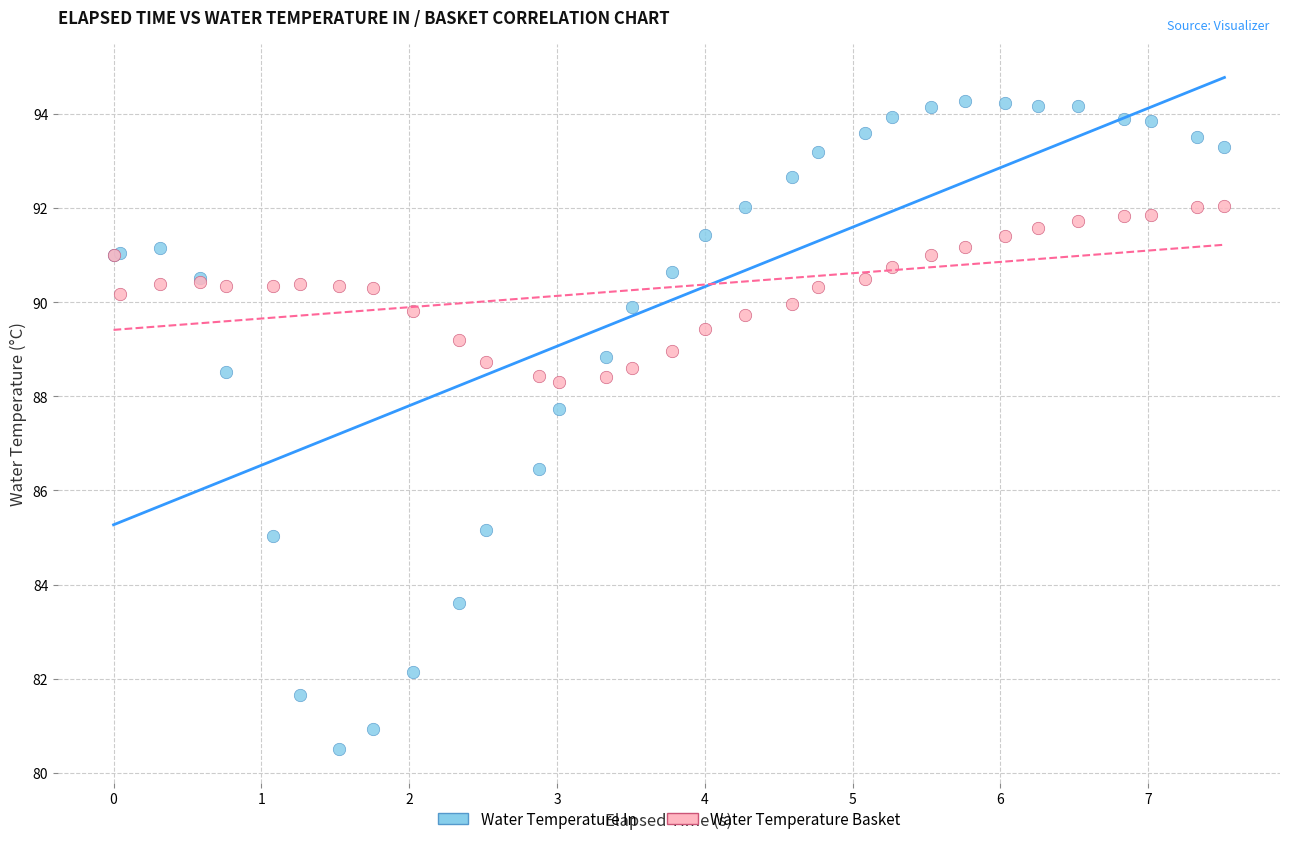

Across all series, what Y value is closest to 87?

86.5